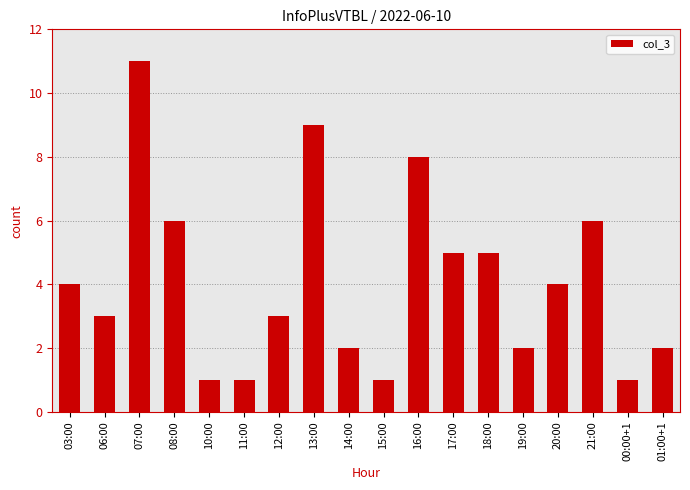

What is the label of the 11th bar from the right?

13:00